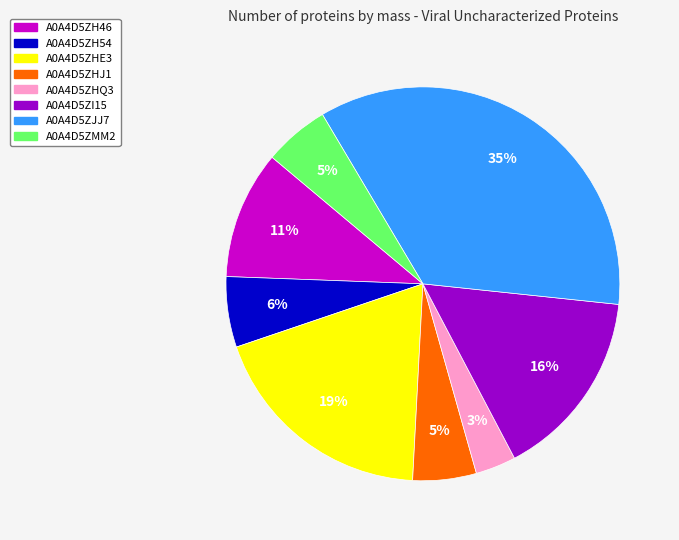

Count the number of slices in the pie.

8